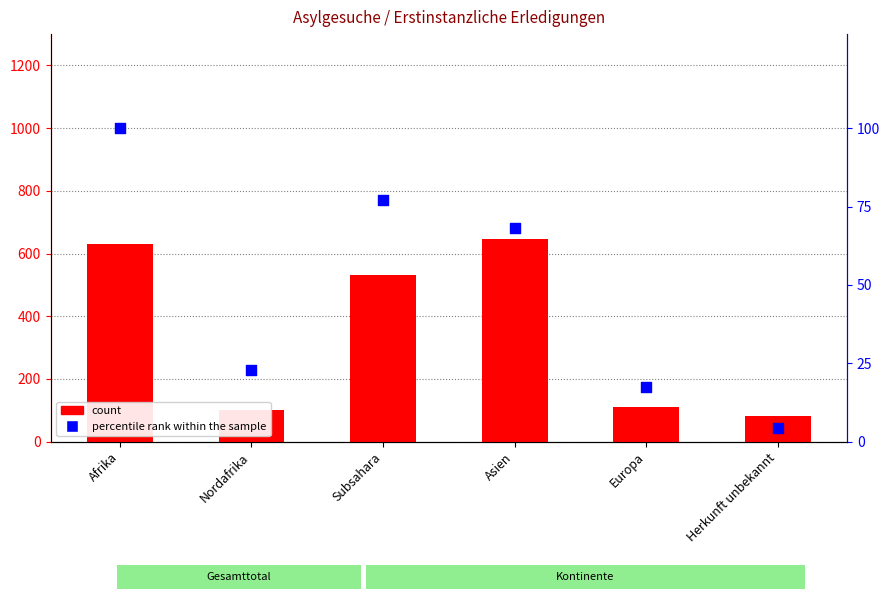

What are all the series names shown in the legend?

count, percentile rank within the sample